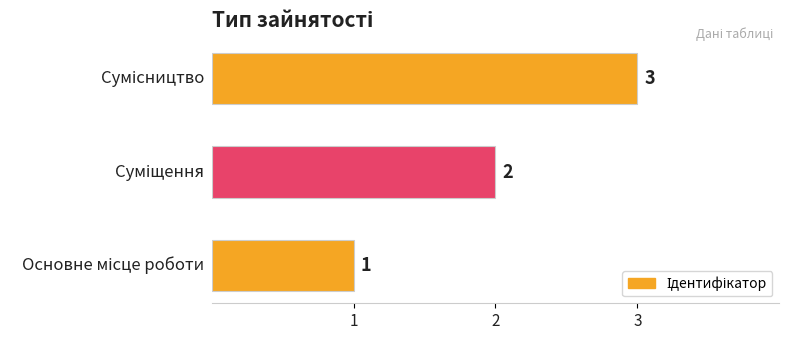

What is the maximum value shown in the chart?

3